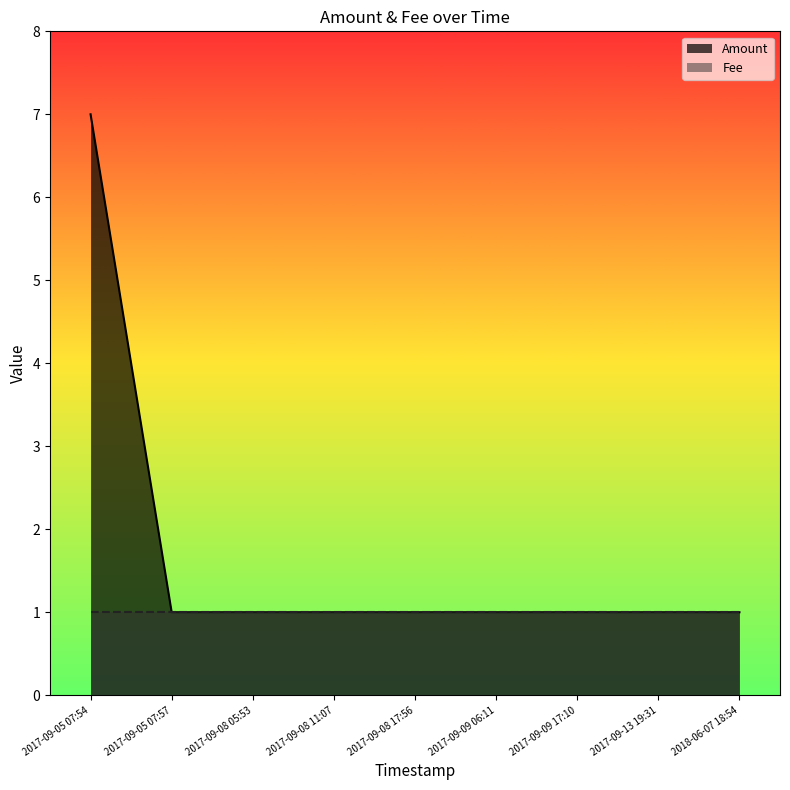

How many data points are above 1?

1